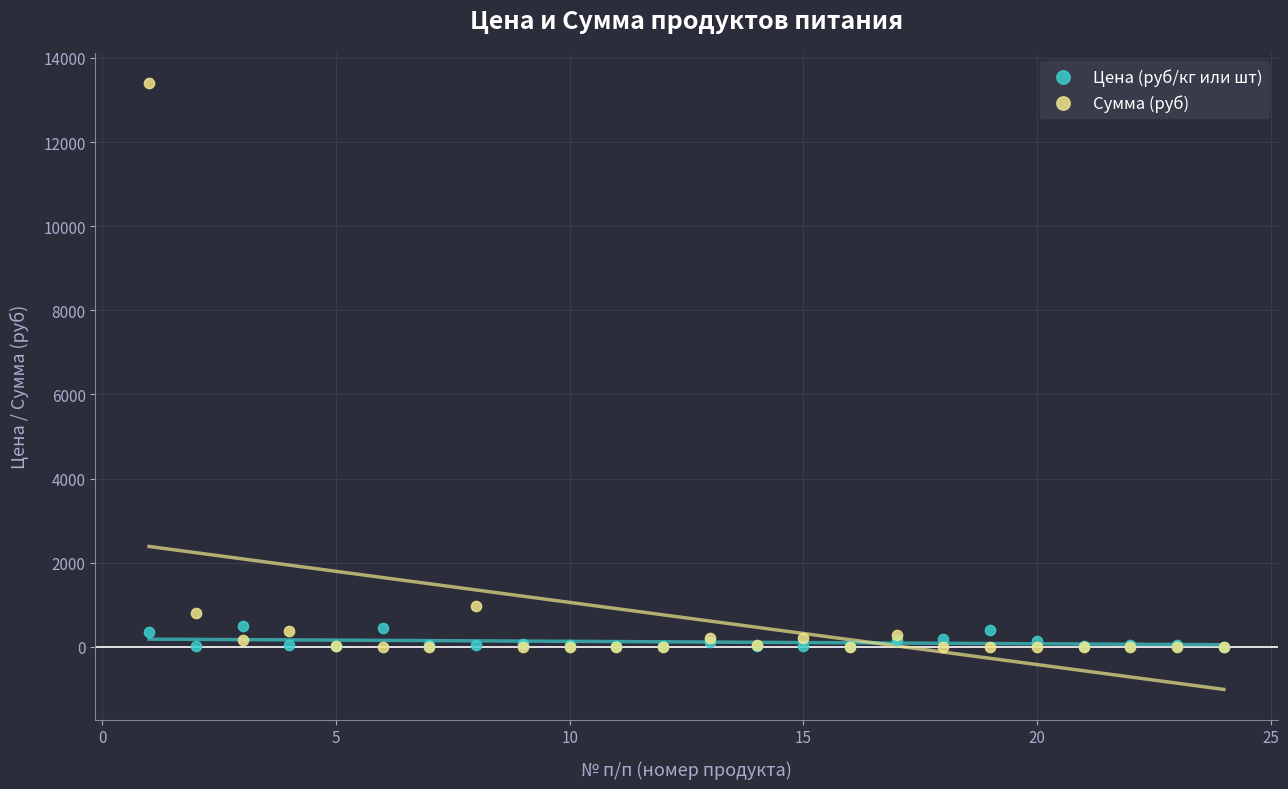

Which series reaches the maximum Y coordinate?

Сумма (руб)